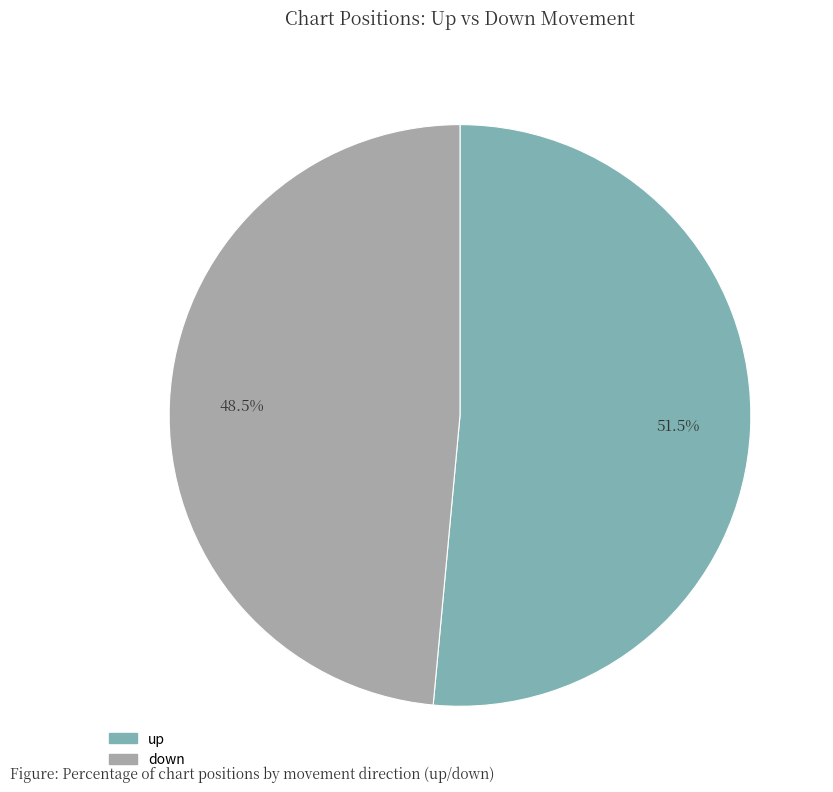

Combined, do down and up account for over 50%?

Yes